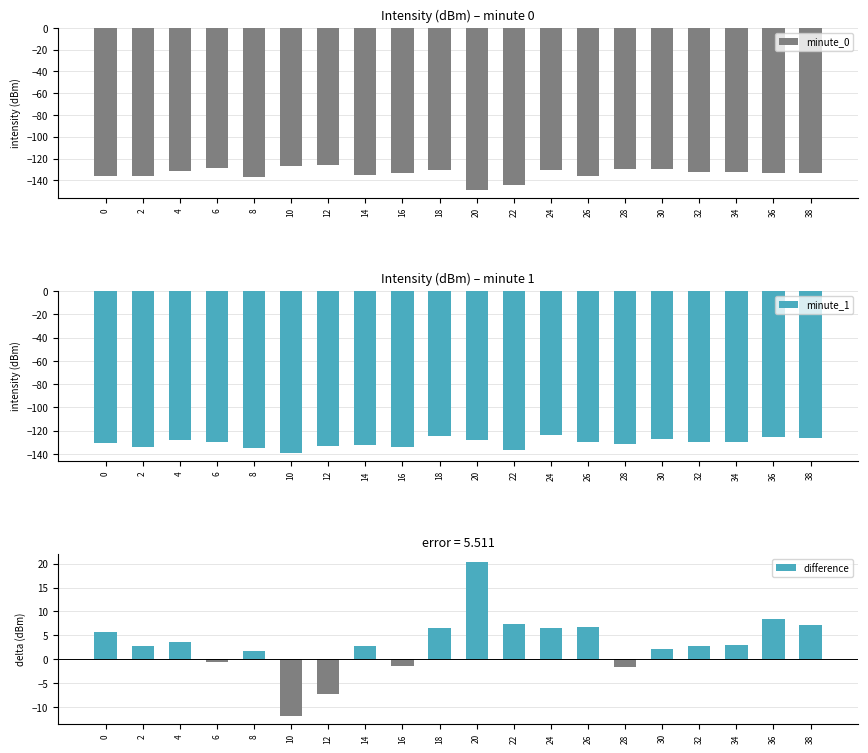

What is the difference between the minute_0 values at 38 and 22?

10.7